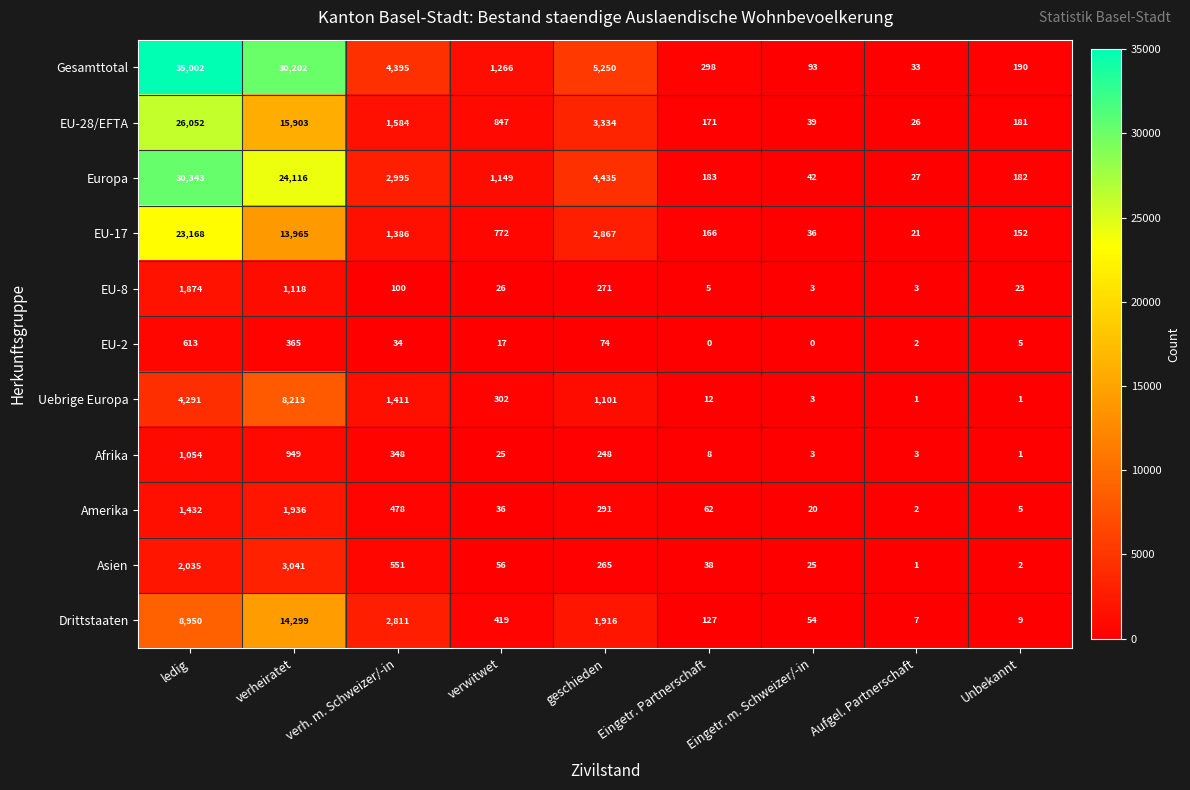

What is the difference between the highest and lowest values at geschieden?

5176